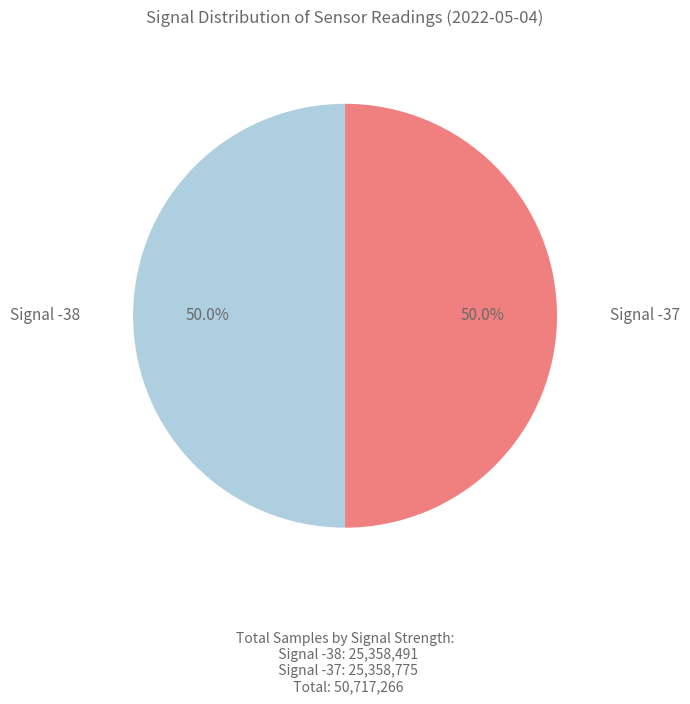

What portion of the pie excludes Signal -38?

50.0%